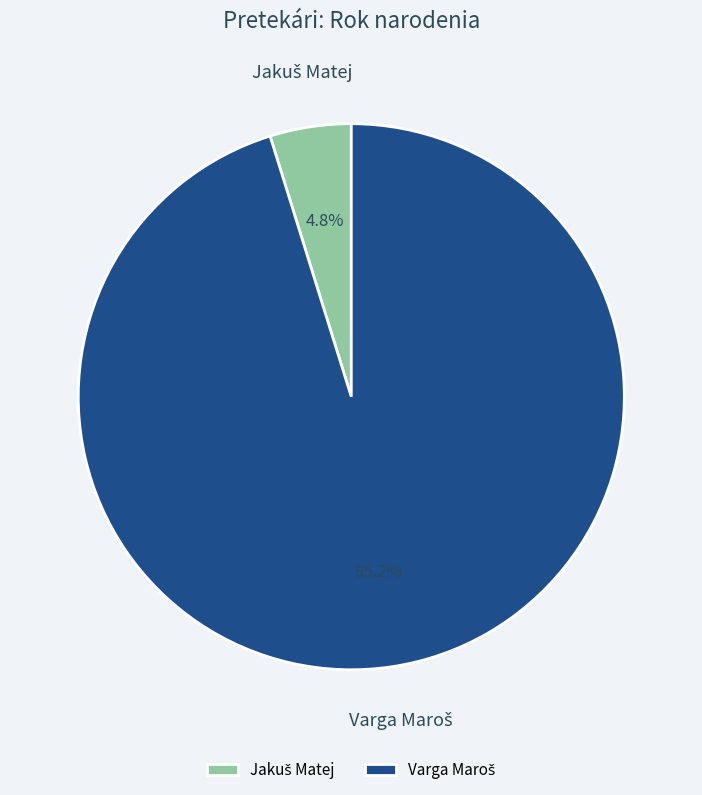

Is there a majority slice in this chart?

Yes